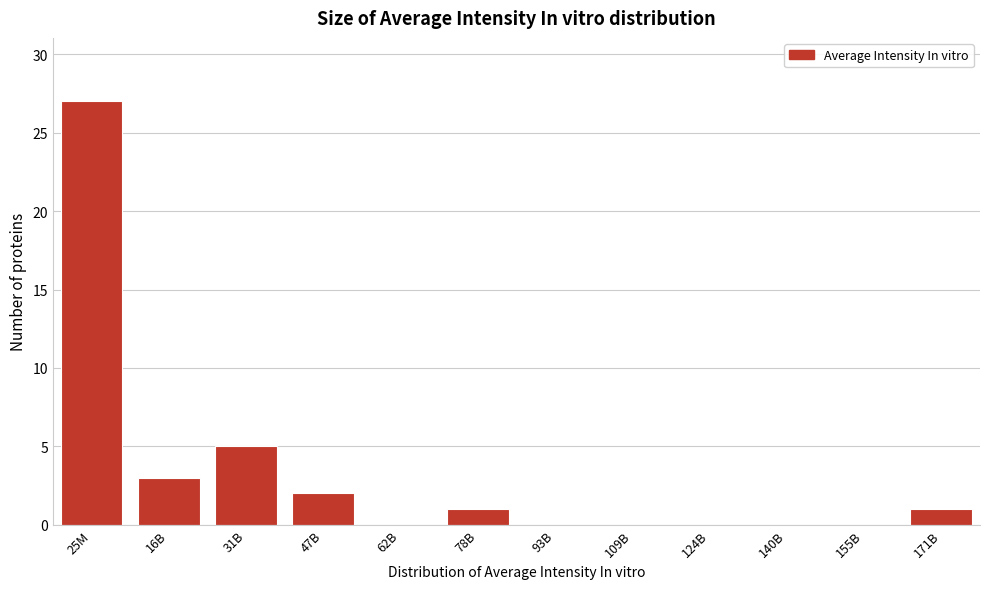

Reading left to right, transcribe all the data shown in this chart.

25M=27	16B=3	31B=5	47B=2	62B=0	78B=1	93B=0	109B=0	124B=0	140B=0	155B=0	171B=1